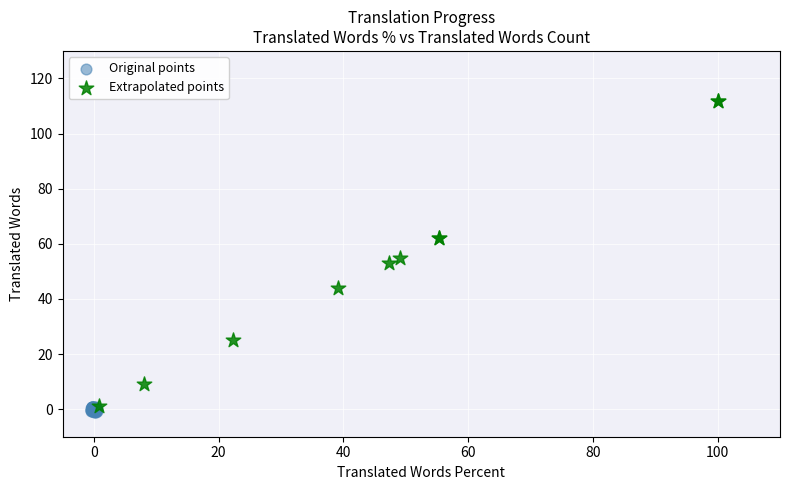

Which series has the widest spread of Y values?

Extrapolated points